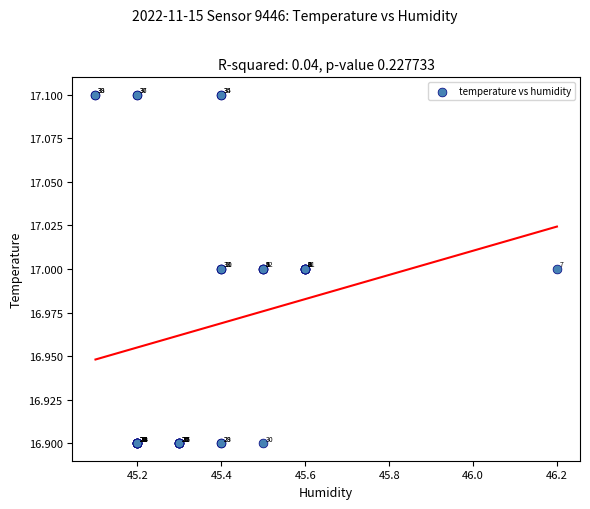

What Y value in the scatter plot is closest to 17?

17.0